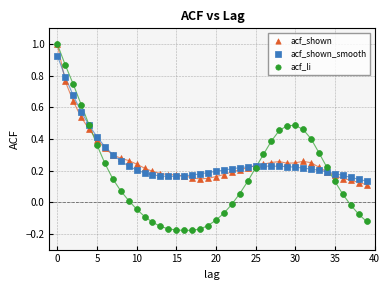

What are all the series names shown in the legend?

acf_shown, acf_shown_smooth, acf_li